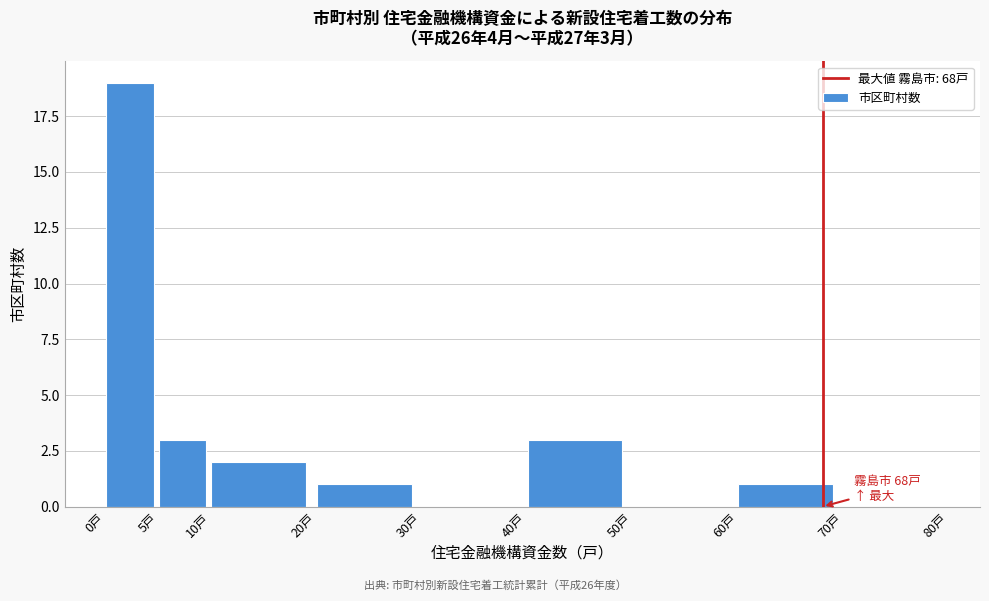

Which range on the x-axis has the tallest bar?

0 to 5